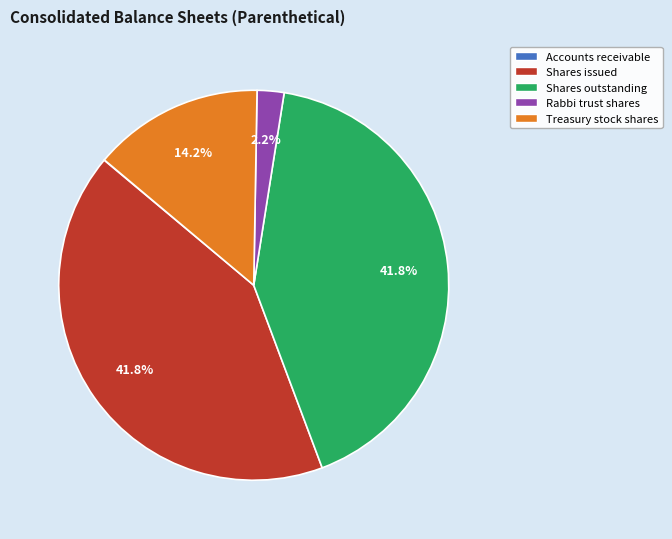

What is the ratio of the value at Shares outstanding to the value at Shares issued?

1.0